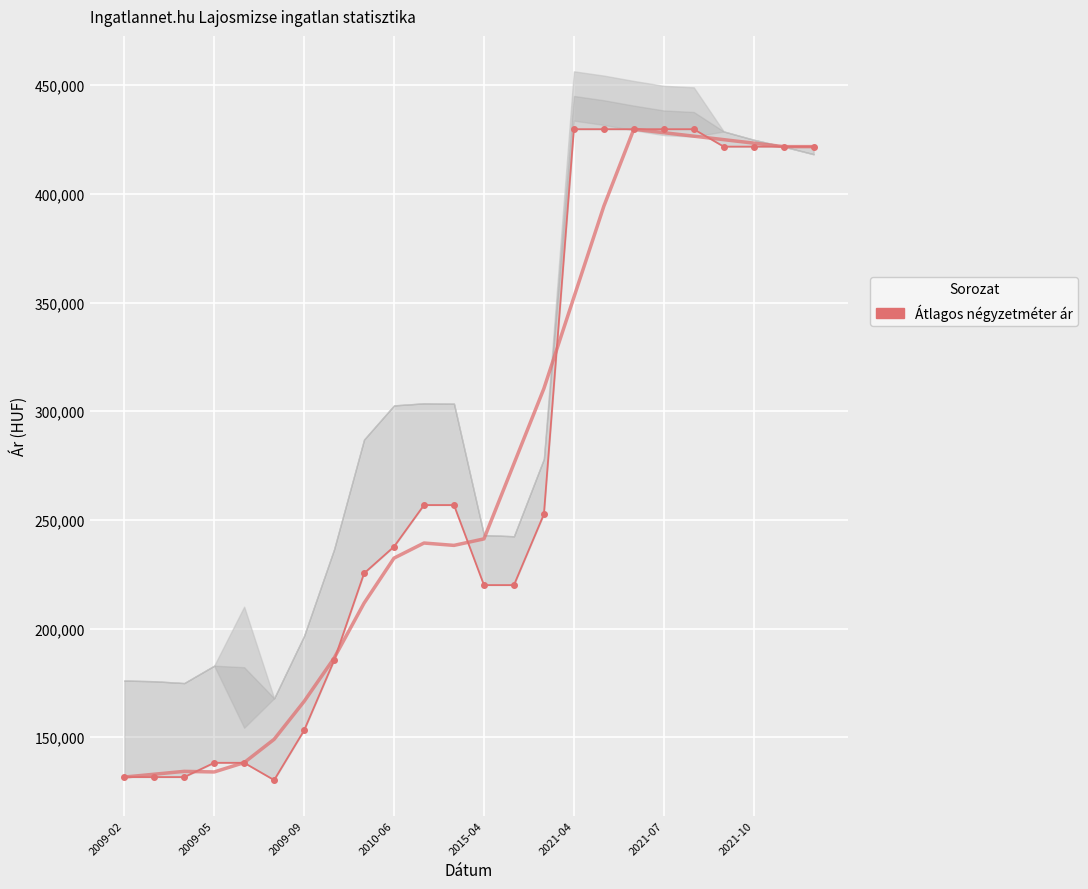

What is the change in value from 11 to 18?

+172936